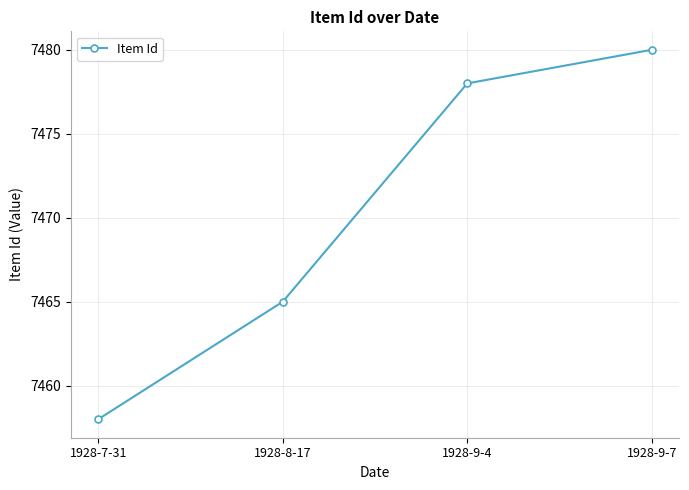

True or false: there are more than 1 points higher than both neighbors.

False